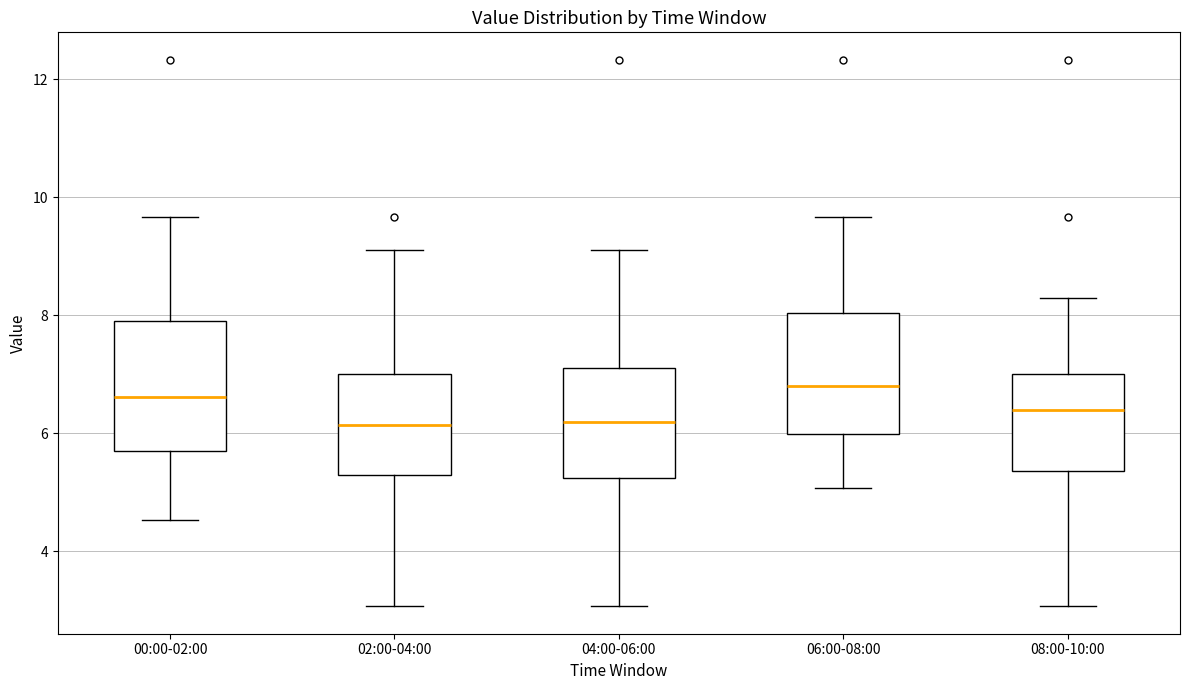

Reading left to right, read every box against the y-axis: the position of its median line, the range the box covers, and the ends of its whiskers. The values are not printed on the chart, so give them approximately, as read against the axis.

00:00-02:00: median 6.6, box 5.8 to 8.0, whiskers 4.6 to 9.6
02:00-04:00: median 6.2, box 5.4 to 7.0, whiskers 3.0 to 9.2
04:00-06:00: median 6.2, box 5.2 to 7.2, whiskers 3.0 to 9.2
06:00-08:00: median 6.8, box 6.0 to 8.0, whiskers 5.0 to 9.6
08:00-10:00: median 6.4, box 5.4 to 7.0, whiskers 3.0 to 8.4